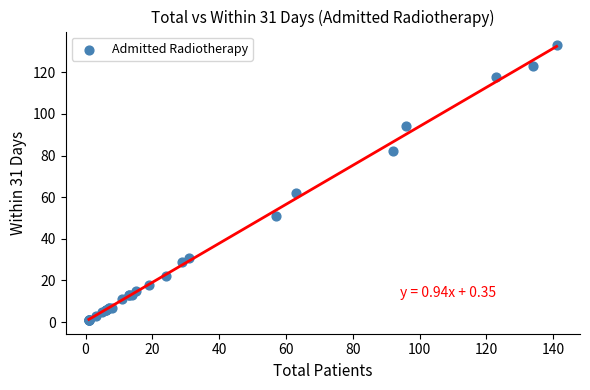

What Y value in the scatter plot is closest to 67?

62